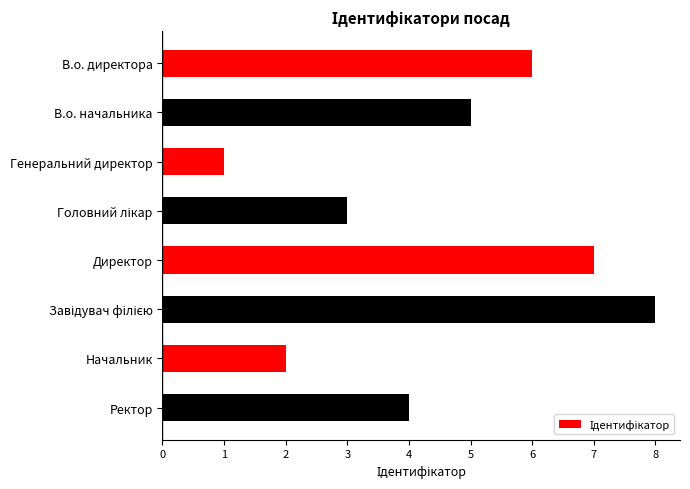

How many data points does each series have?

8